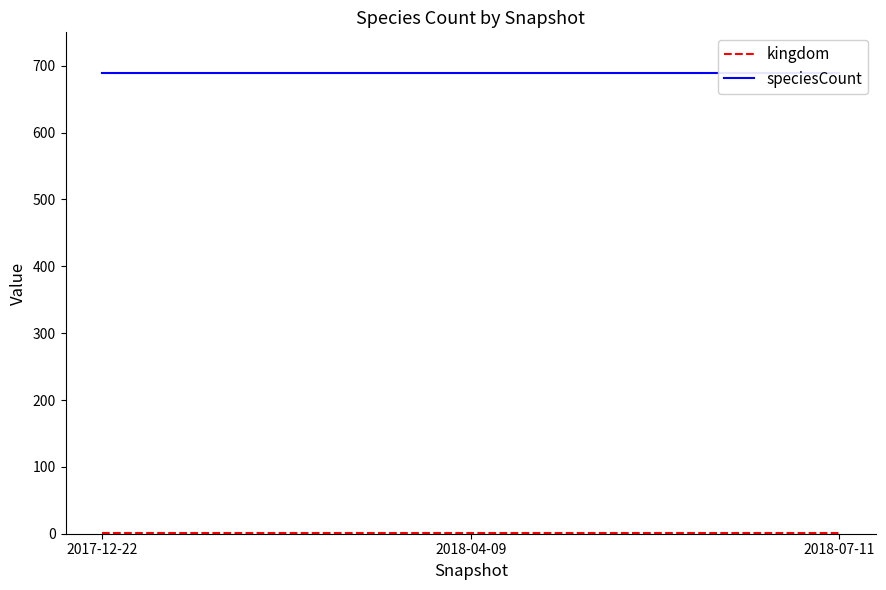

Does the chart display data point markers on the line(s)?

No